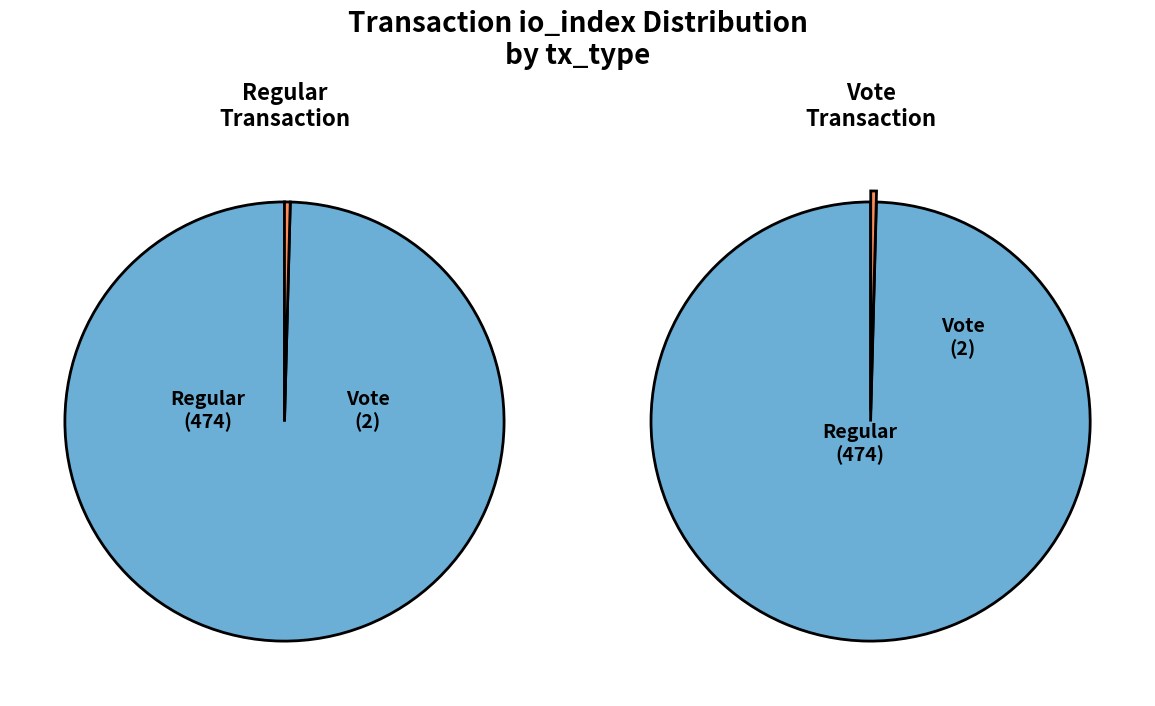

What percentage is the Regular slice, to the nearest percent?

100%